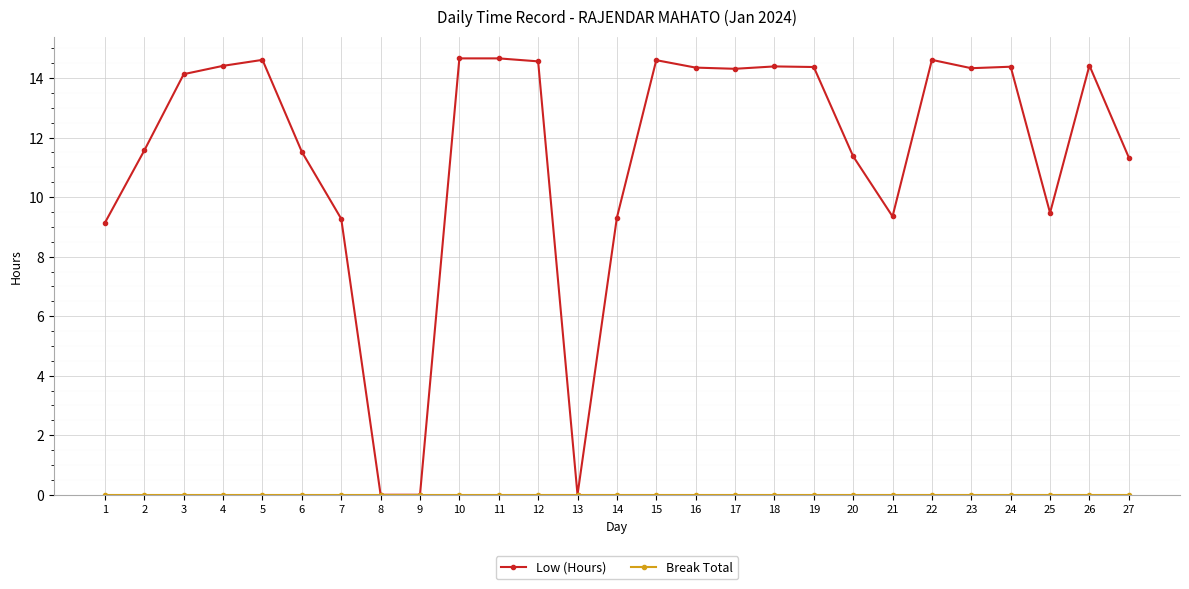

Which series has the widest spread of values?

Low (Hours)